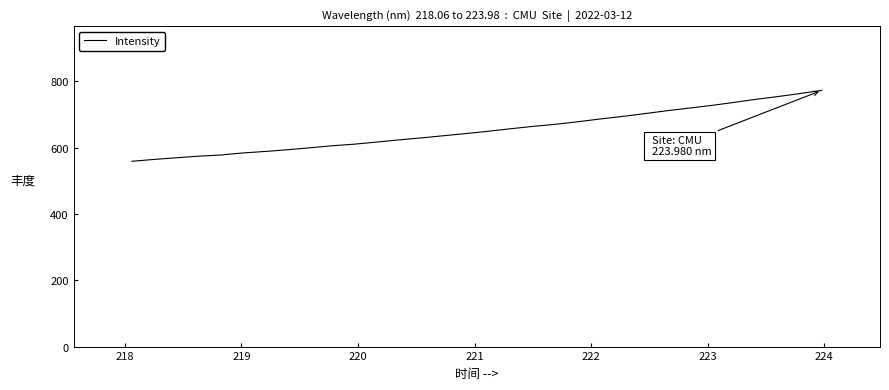

What is the smallest value displayed?

558.6